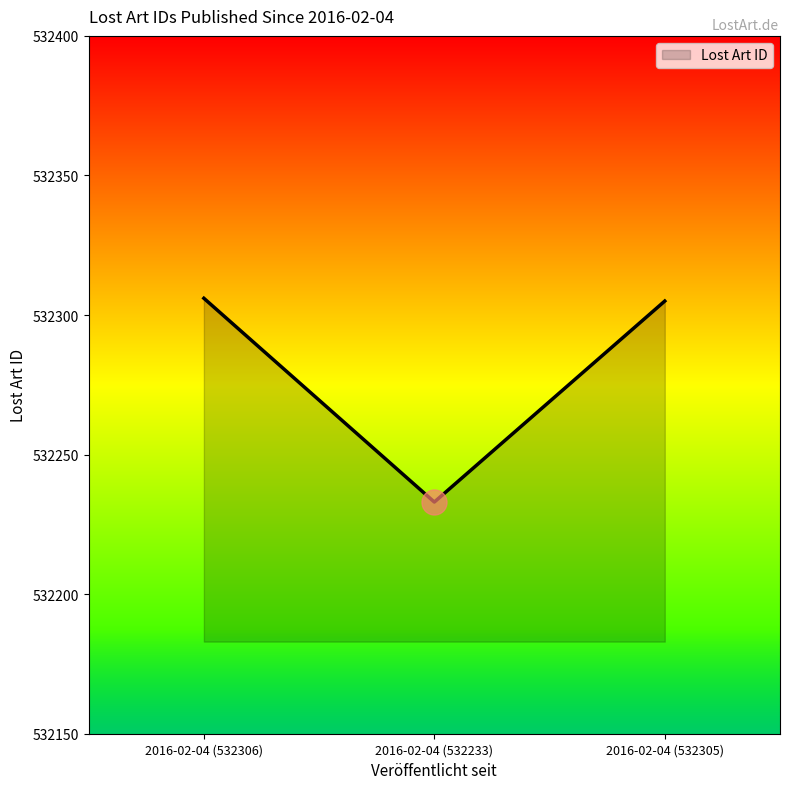

How many distinct data groups are displayed?

1